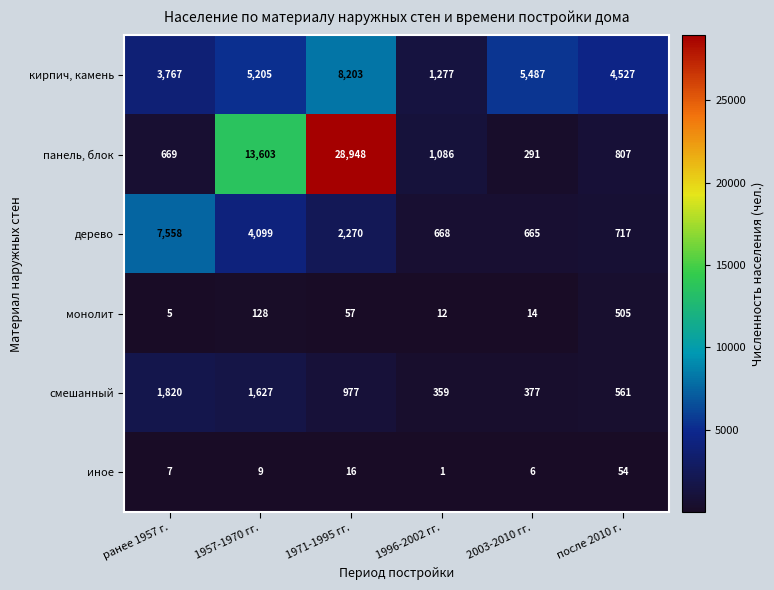

Rank the series by their maximum value, from lowest to highest.

иное, монолит, смешанный, дерево, кирпич, камень, панель, блок